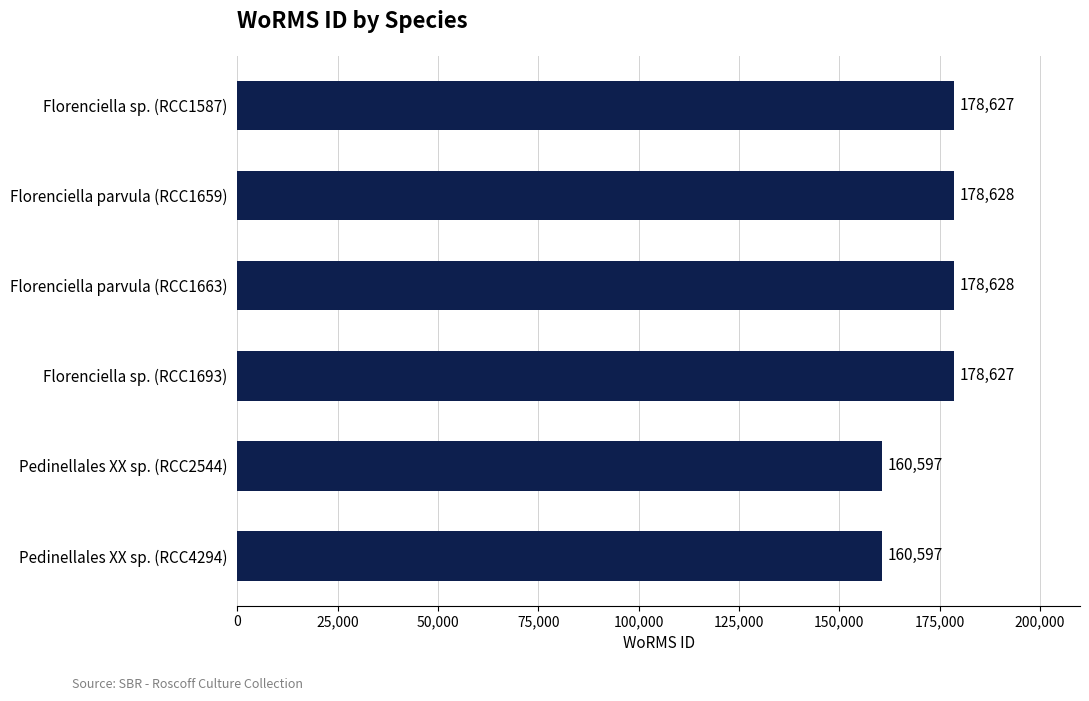

Which has a higher value, Florenciella parvula (RCC1659) or Florenciella sp. (RCC1587)?

Florenciella parvula (RCC1659)